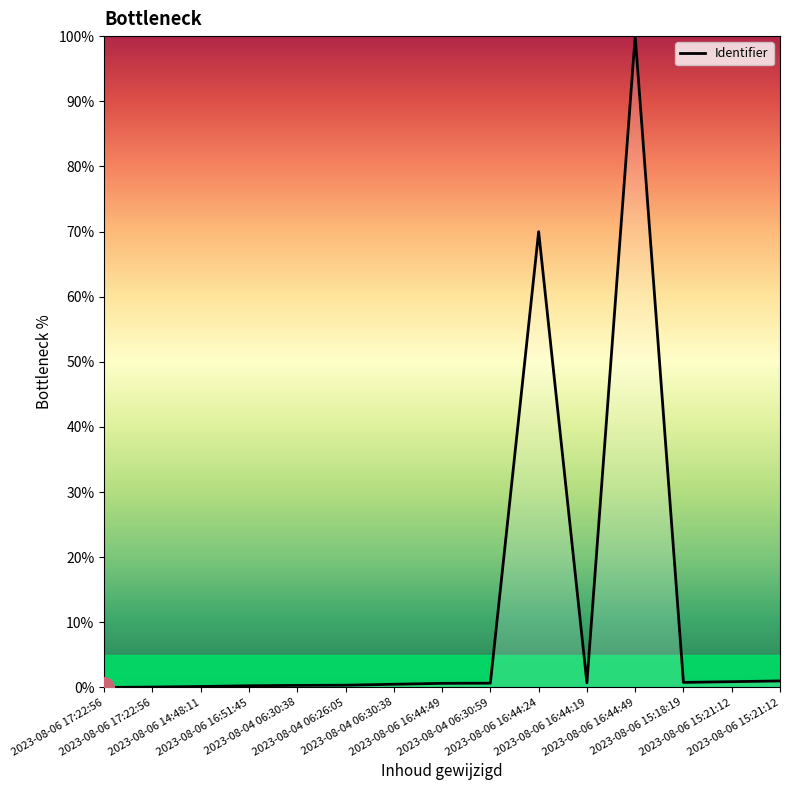

Reading right to left, what are all the values shown in this chart?

1.0	0.9	0.8	100.0	0.7	70.0	0.7	0.6	0.5	0.3	0.3	0.3	0.1	0.1	0.0